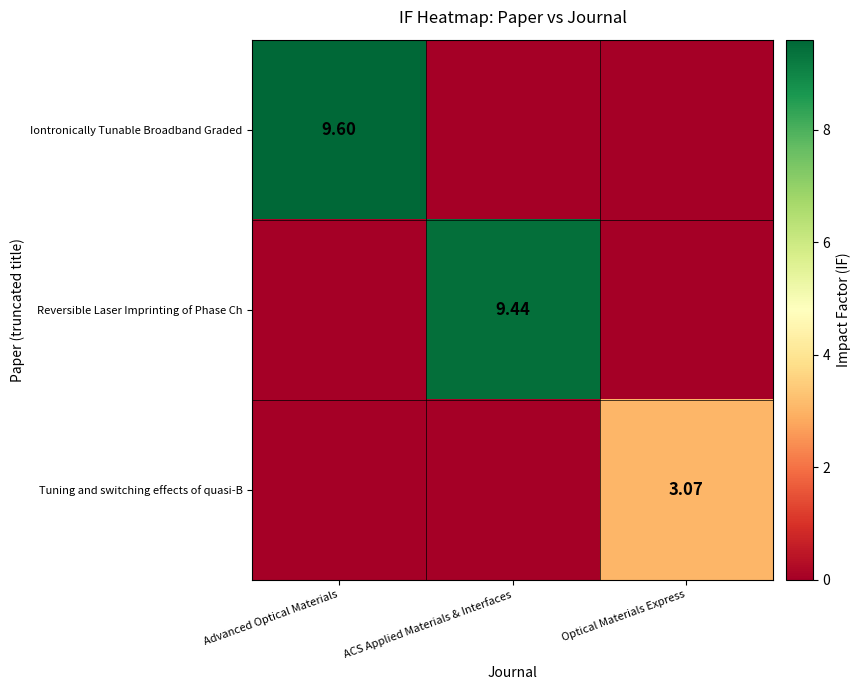

Which series changed the most between Advanced Optical Materials and ACS Applied Materials & Interfaces?

Iontronically Tunable Broadband Graded